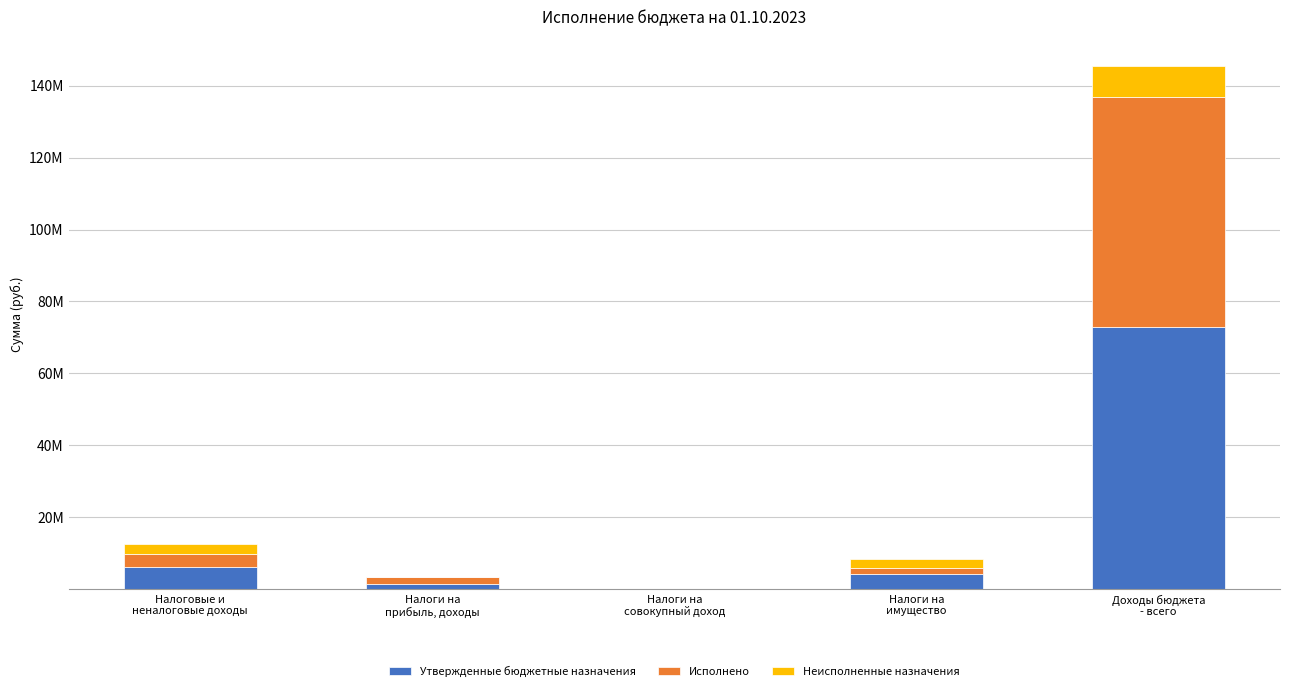

Does the chart contain stacked bars?

Yes